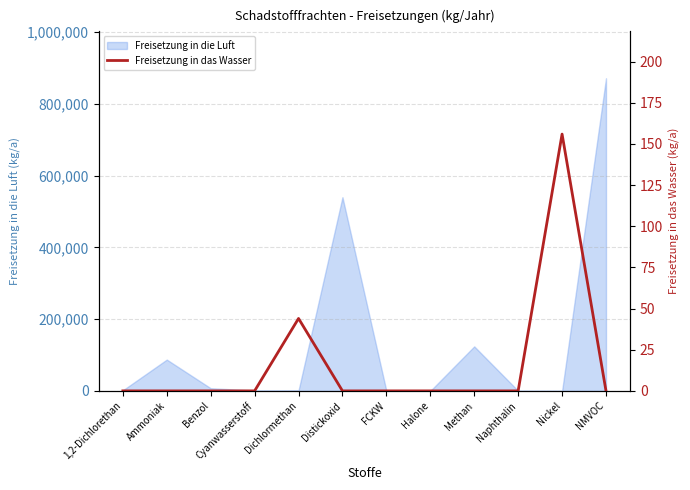

The chart shows a value of 0 at FCKW. True or false?

True